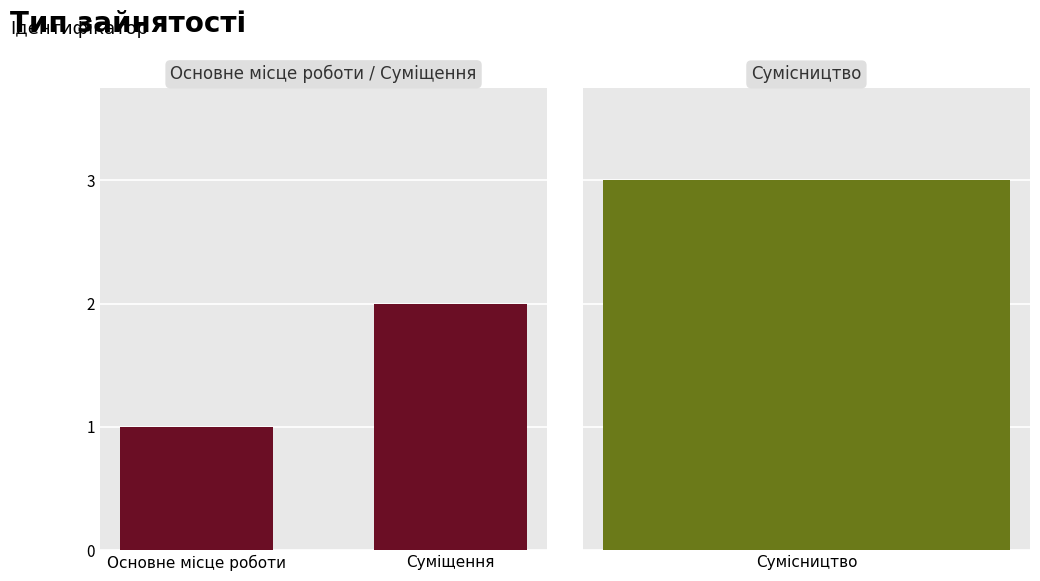

What position from the left is Основне місце роботи?

1